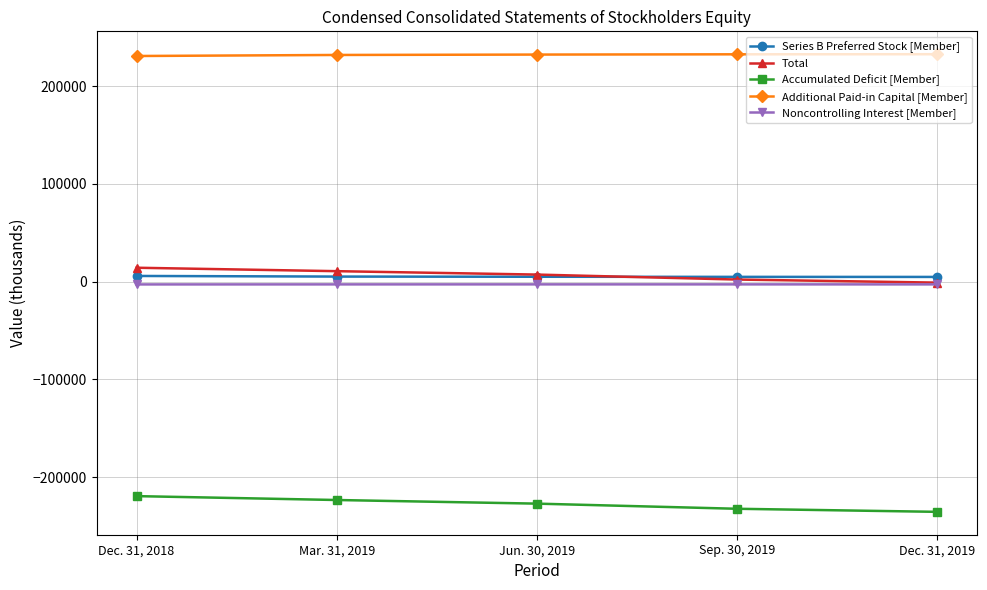

What is the minimum value for Total?

-1057